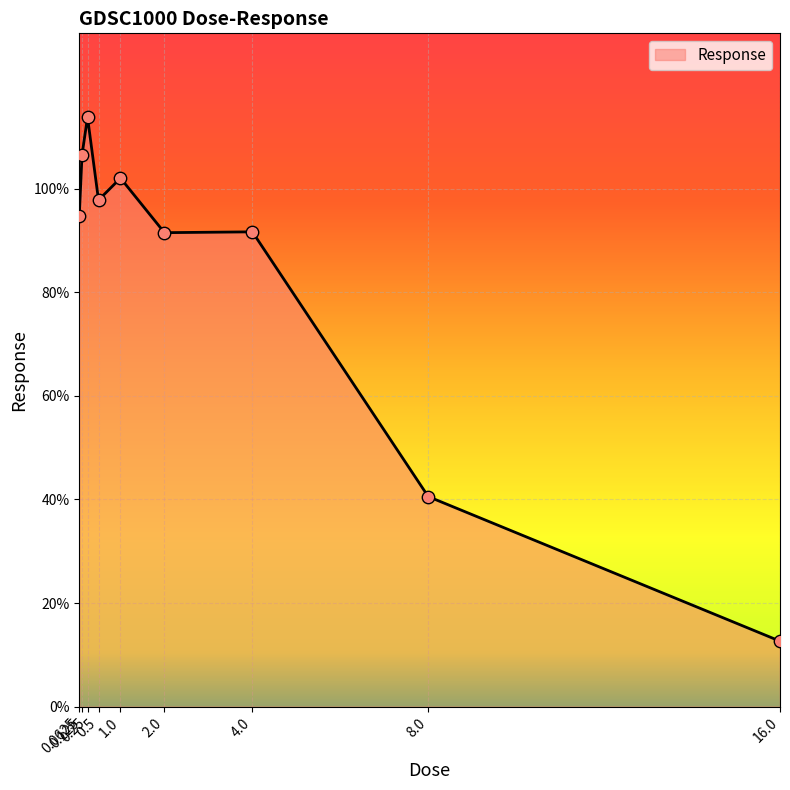

What is the ratio of the value at 0.5 to the value at 8.0?

2.4